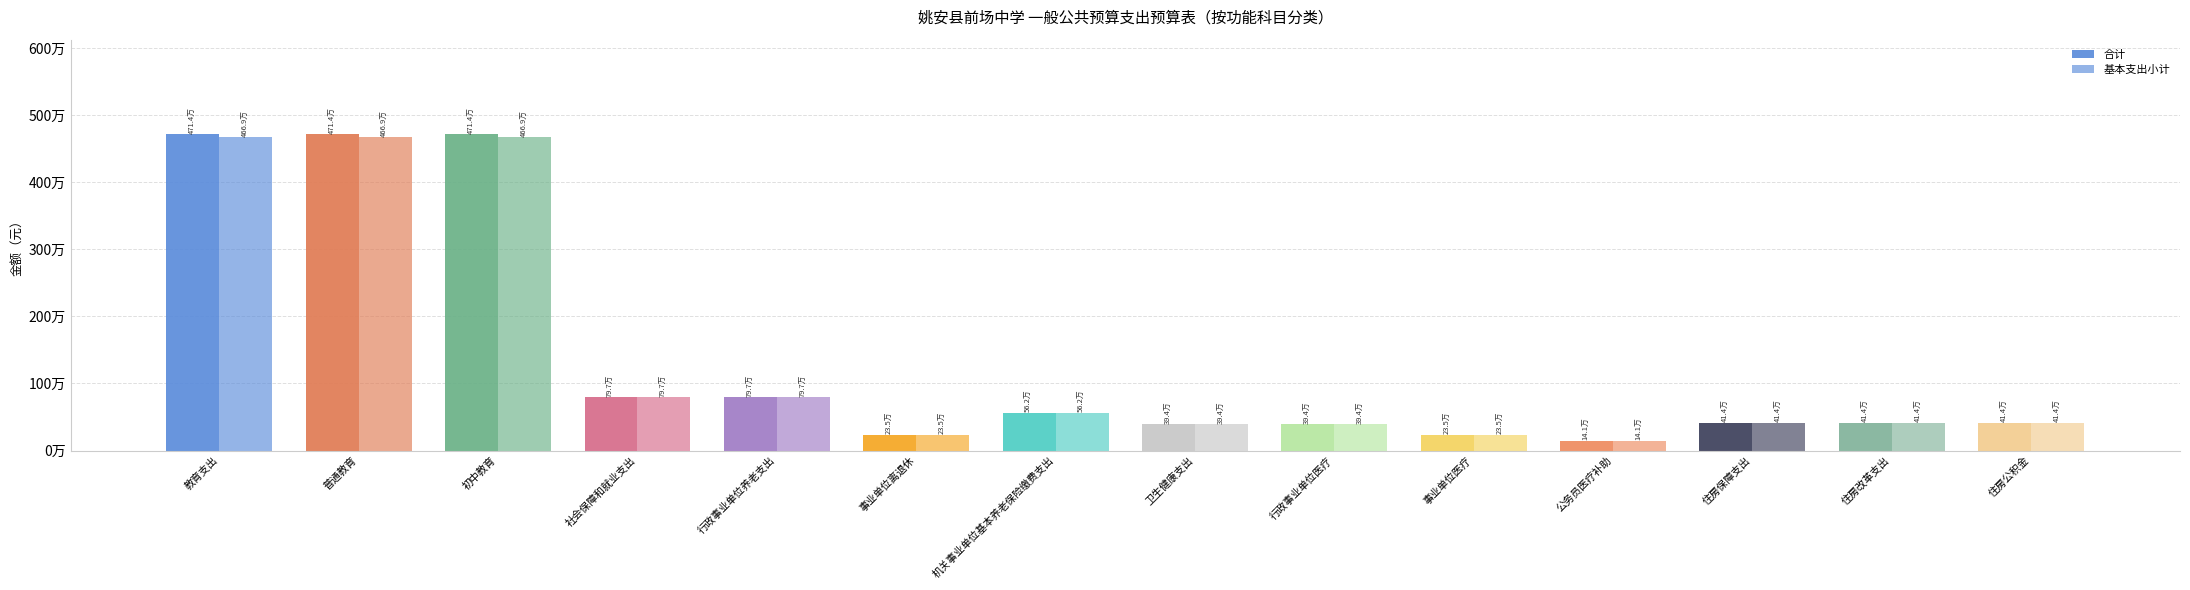

What is the value of the 合计 bar at the 2nd from the left?

4713796.7